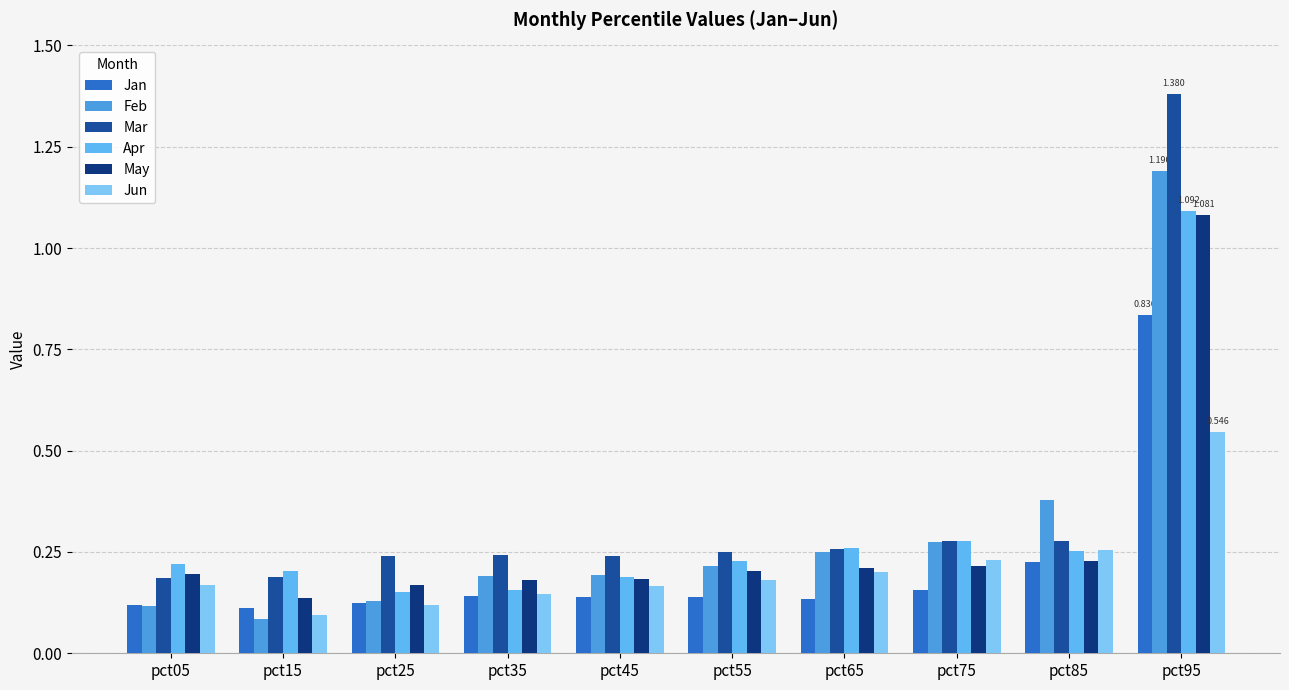

True or false: Apr has a value of 0.3 at pct75.

True